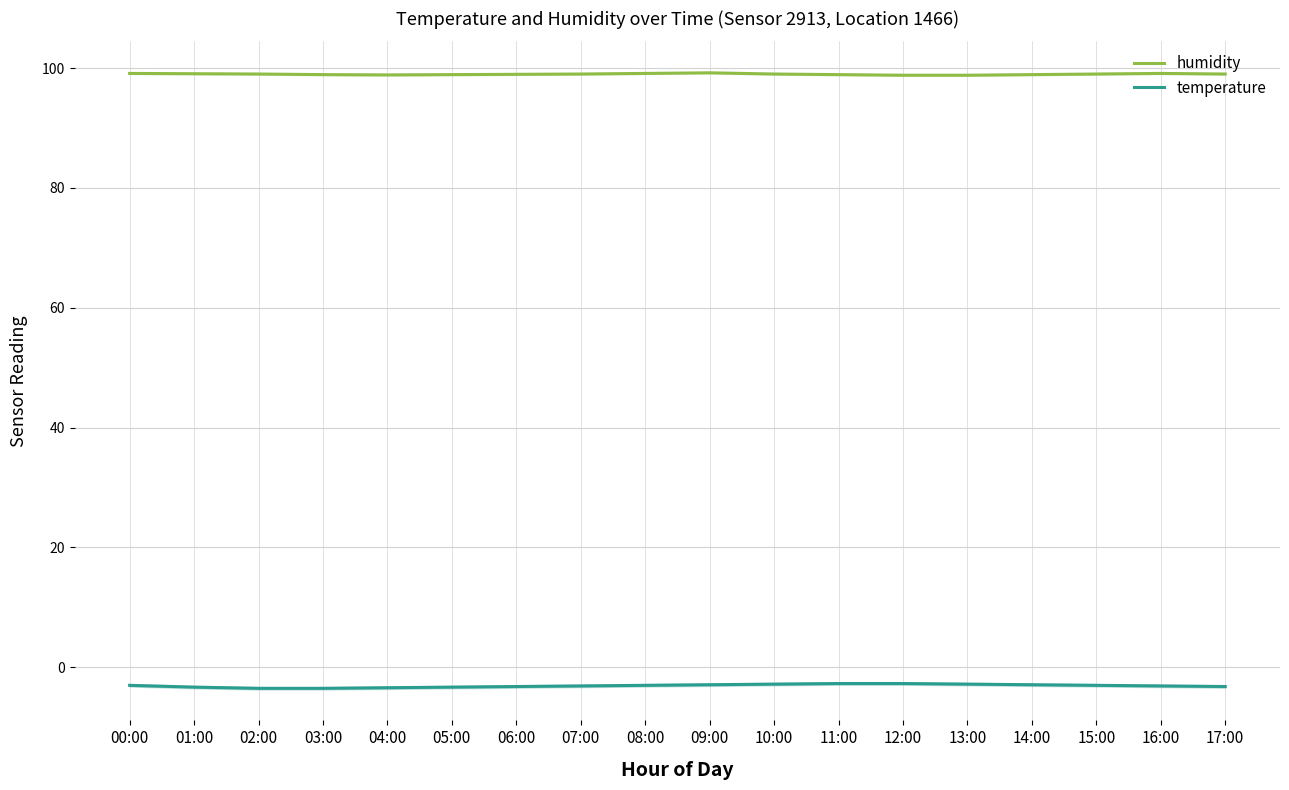

Reading left to right, transcribe all the data shown in this chart.

humidity: 99.1	99.0	99.0	98.9	98.8	98.9	99.0	99.0	99.1	99.2	99.0	98.9	98.8	98.8	98.9	99.0	99.1	99.0
temperature: -3.0	-3.3	-3.5	-3.5	-3.4	-3.3	-3.2	-3.1	-3.0	-2.9	-2.8	-2.7	-2.7	-2.8	-2.9	-3.0	-3.1	-3.2